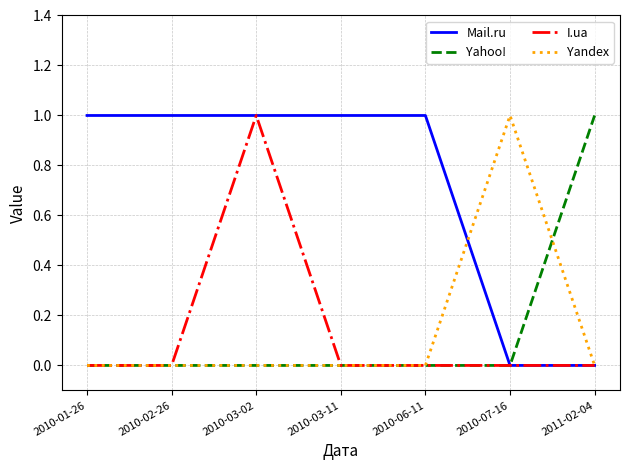

Which series has the largest total across all categories?

Mail.ru